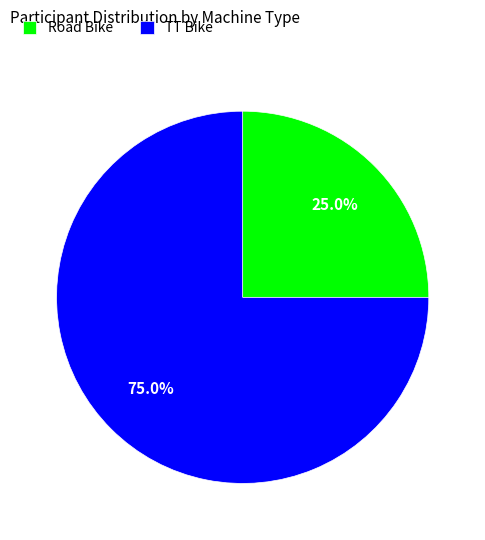

The Road Bike slice represents 25% of the pie. True or false?

True